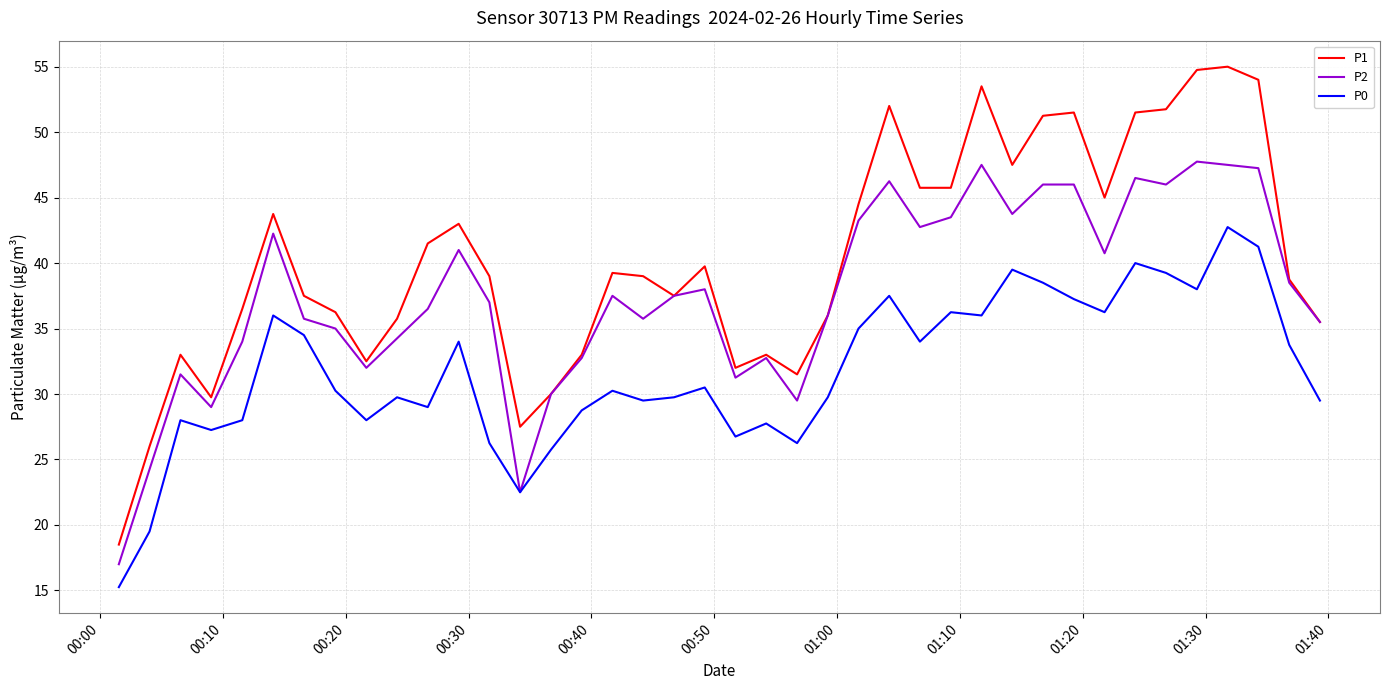

How many lines are shown in the chart?

3